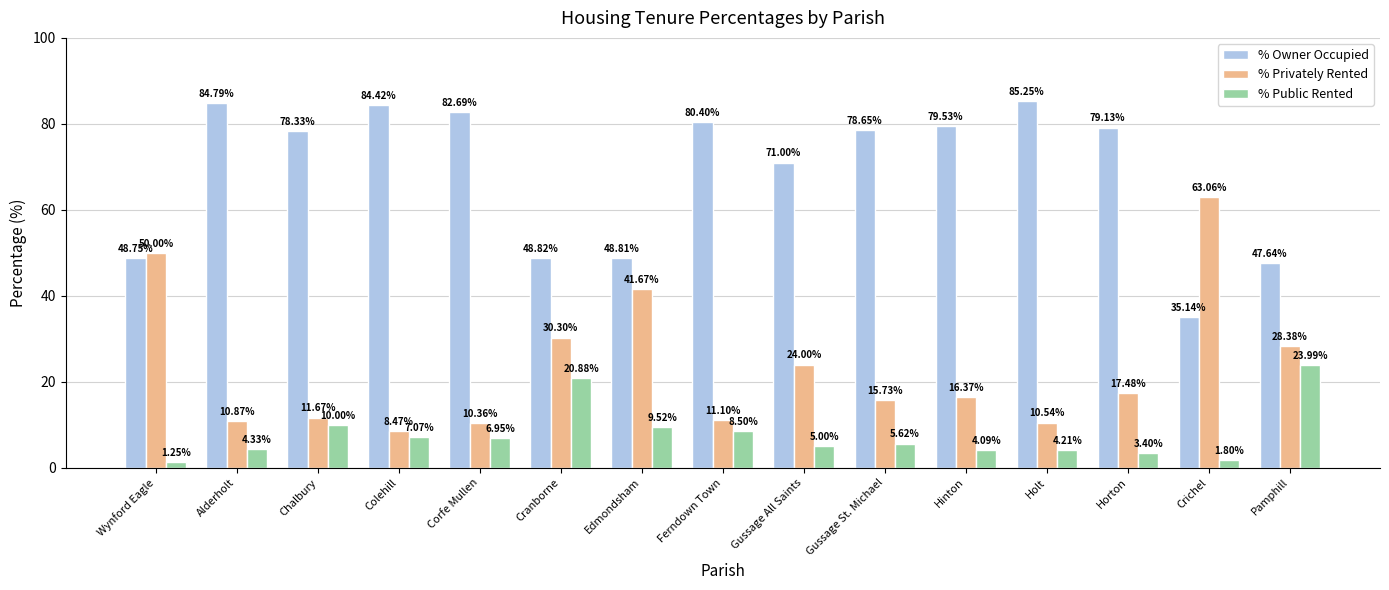

What is the spread (max minus min) of values at Alderholt?

80.5